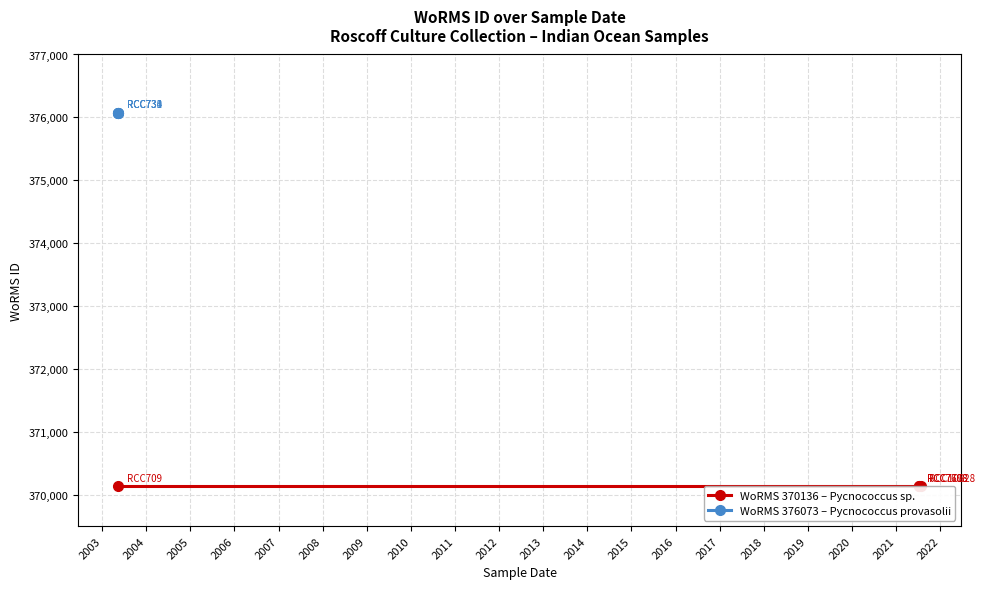

Rank the series at 2005 from highest to lowest value.

WoRMS 376073 – Pycnococcus provasolii, WoRMS 370136 – Pycnococcus sp.